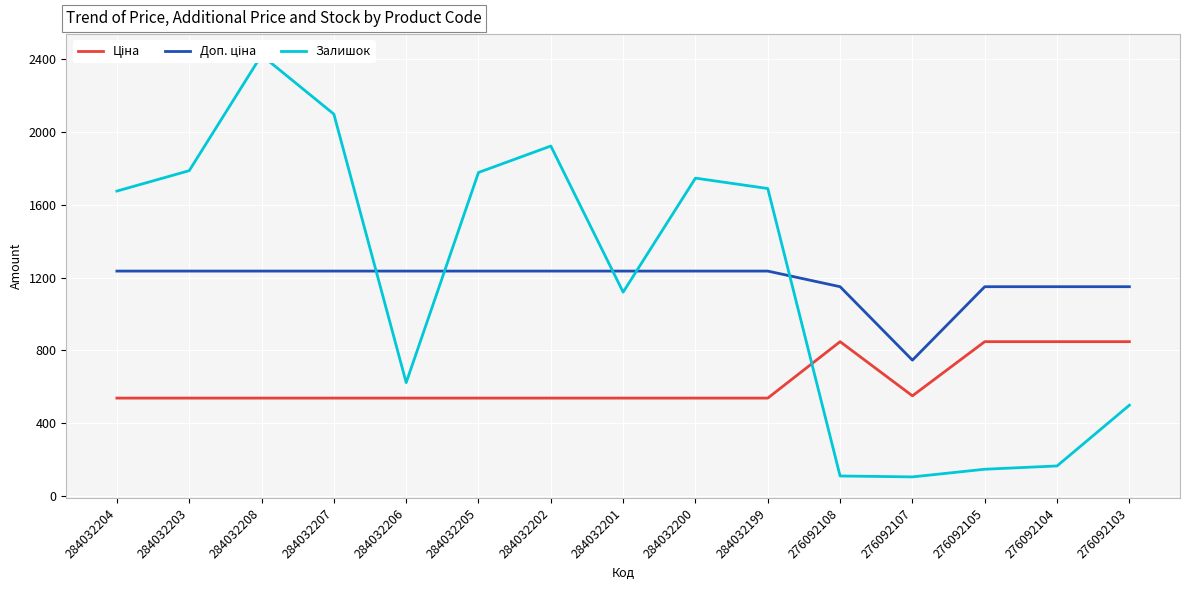

What is the maximum value for Доп. ціна?

1235.4